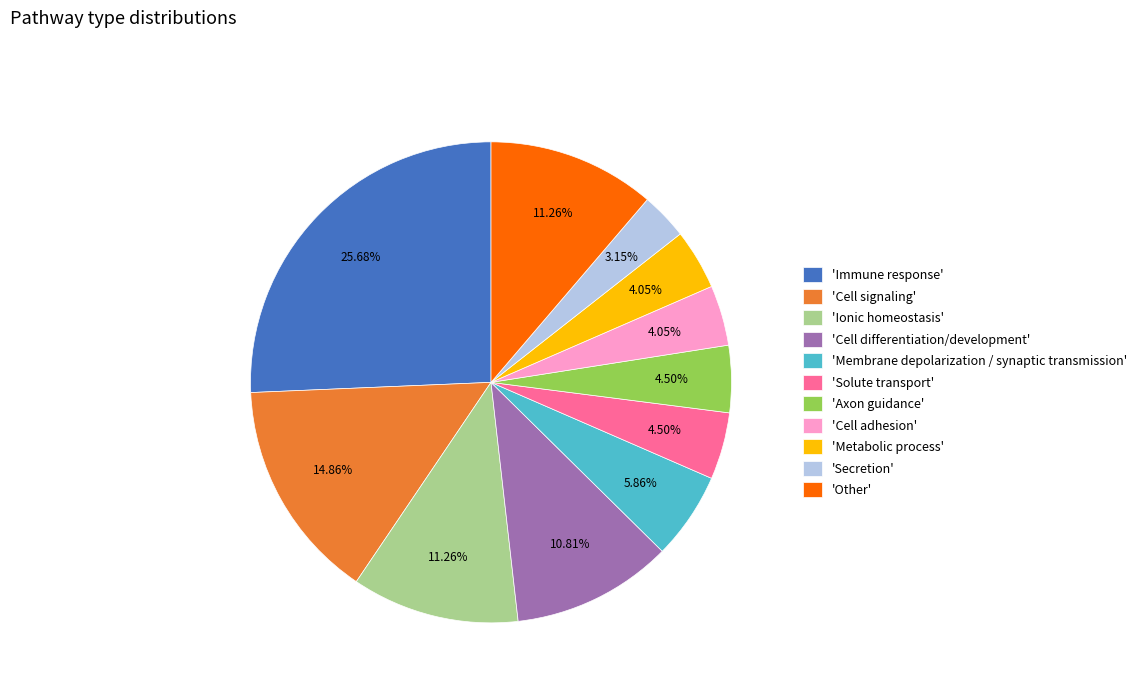

Combined, do 'Other' and 'Metabolic process' account for over 50%?

No